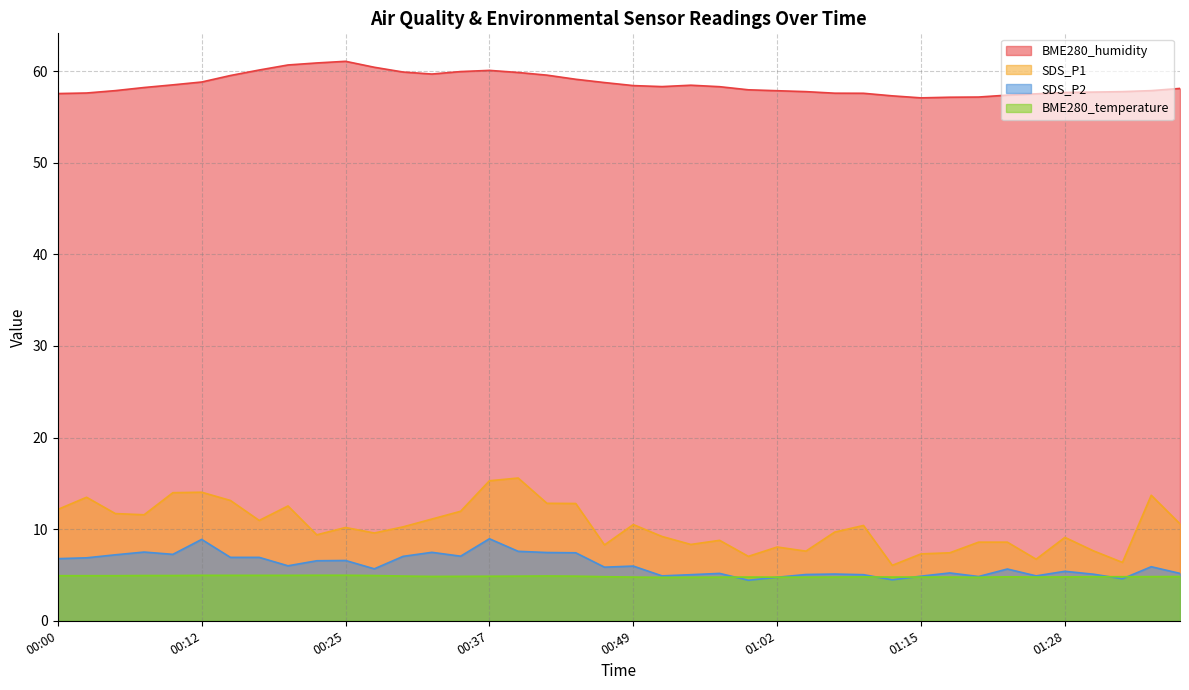

What is the value of the BME280_temperature point at the 3rd from the left?

4.9